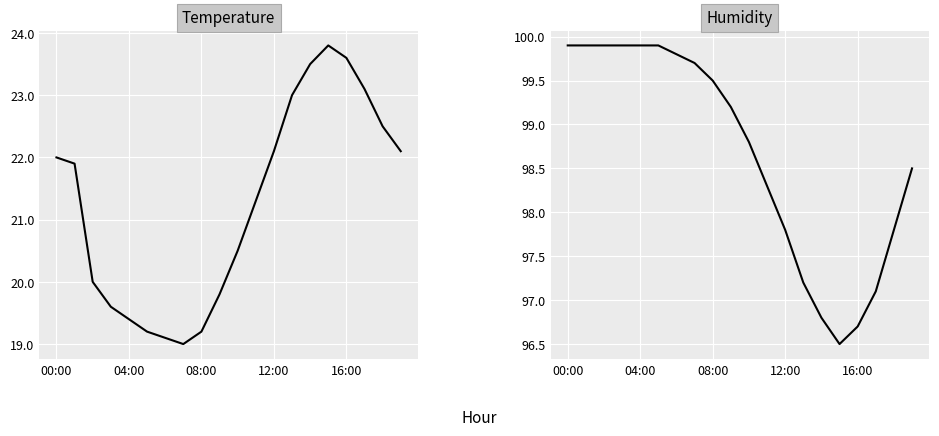

Between 10 and 04:00, which is larger?

04:00